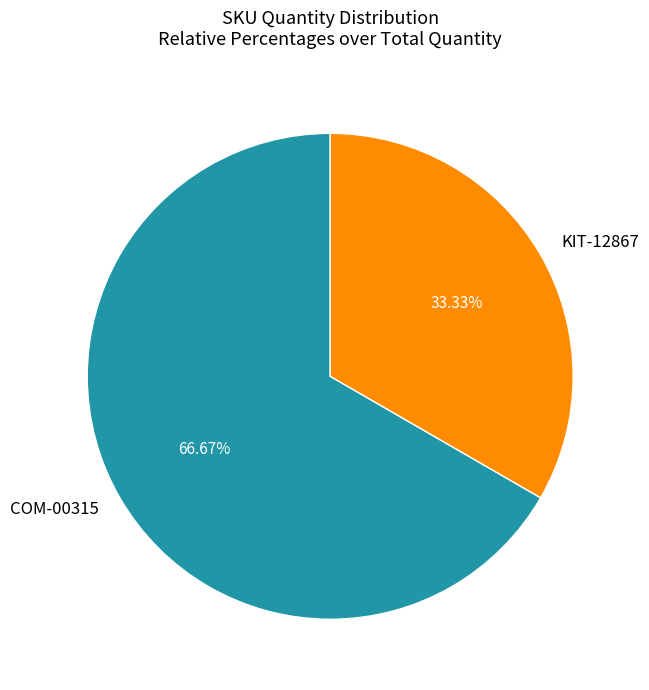

Which category accounts for the majority?

COM-00315